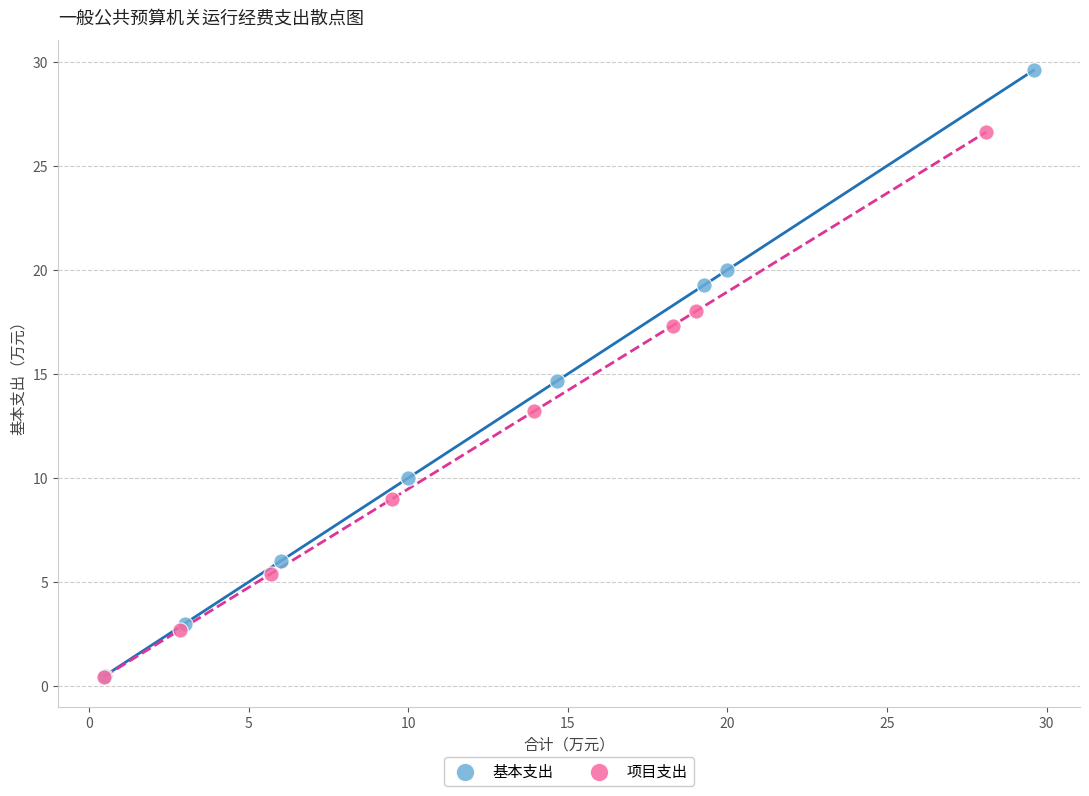

Which series has the widest spread of Y values?

基本支出